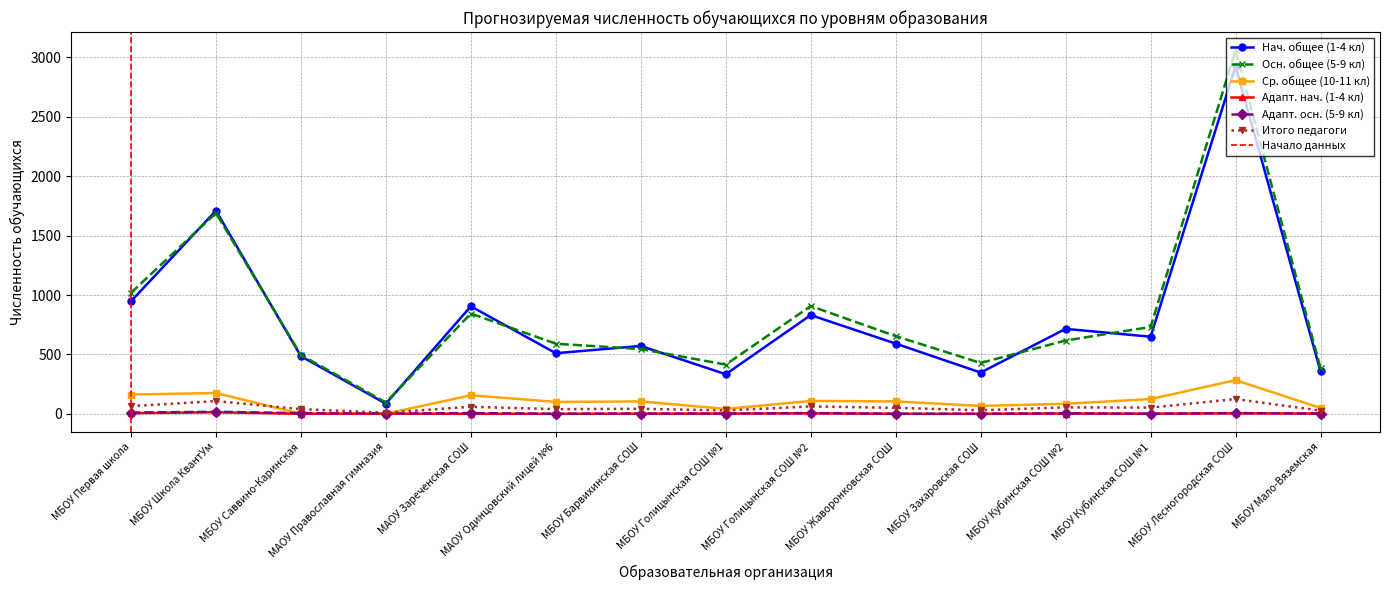

How many values in the Итого педагоги series are below 50?

7